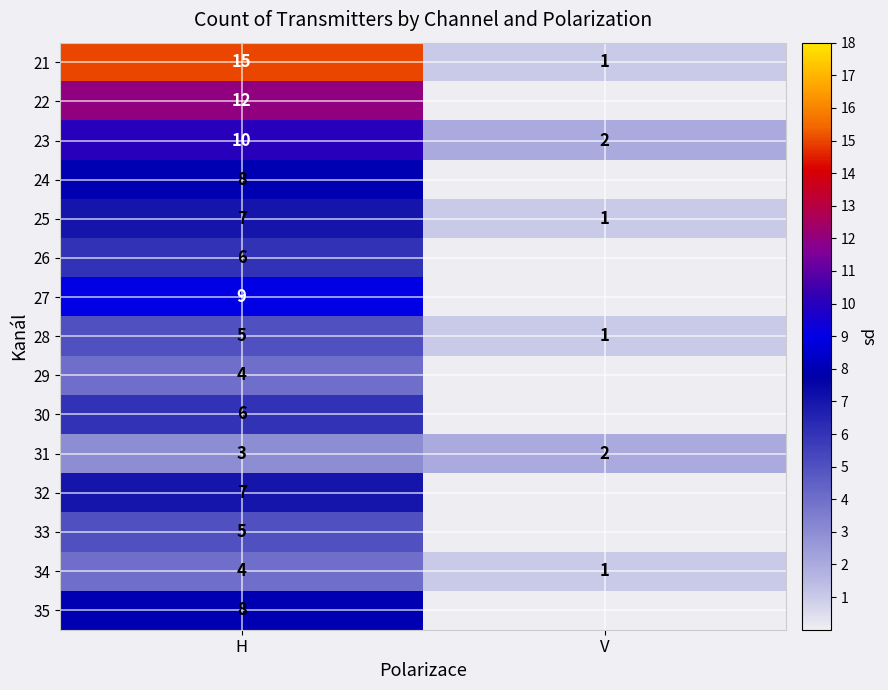

The 29 series shows 2 at H. True or false?

False